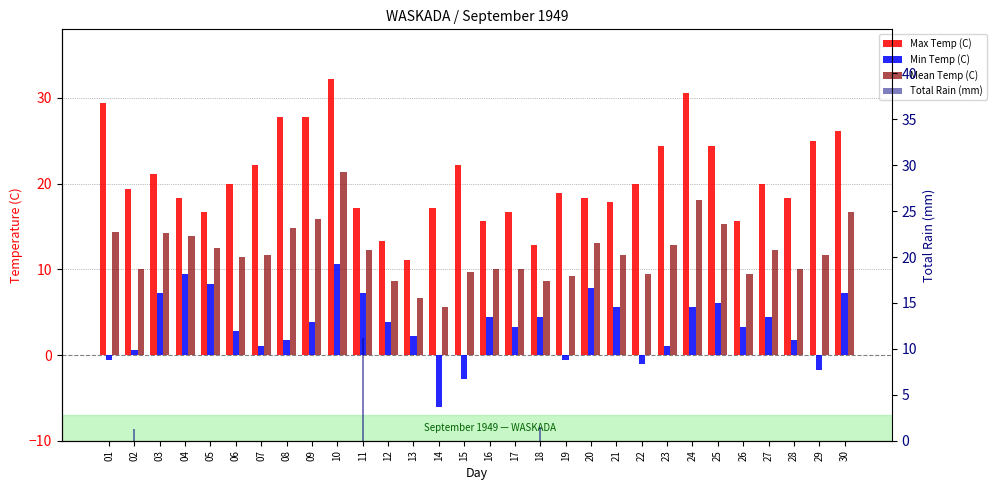

How many values in the Min Temp (C) series exceed 3?

17